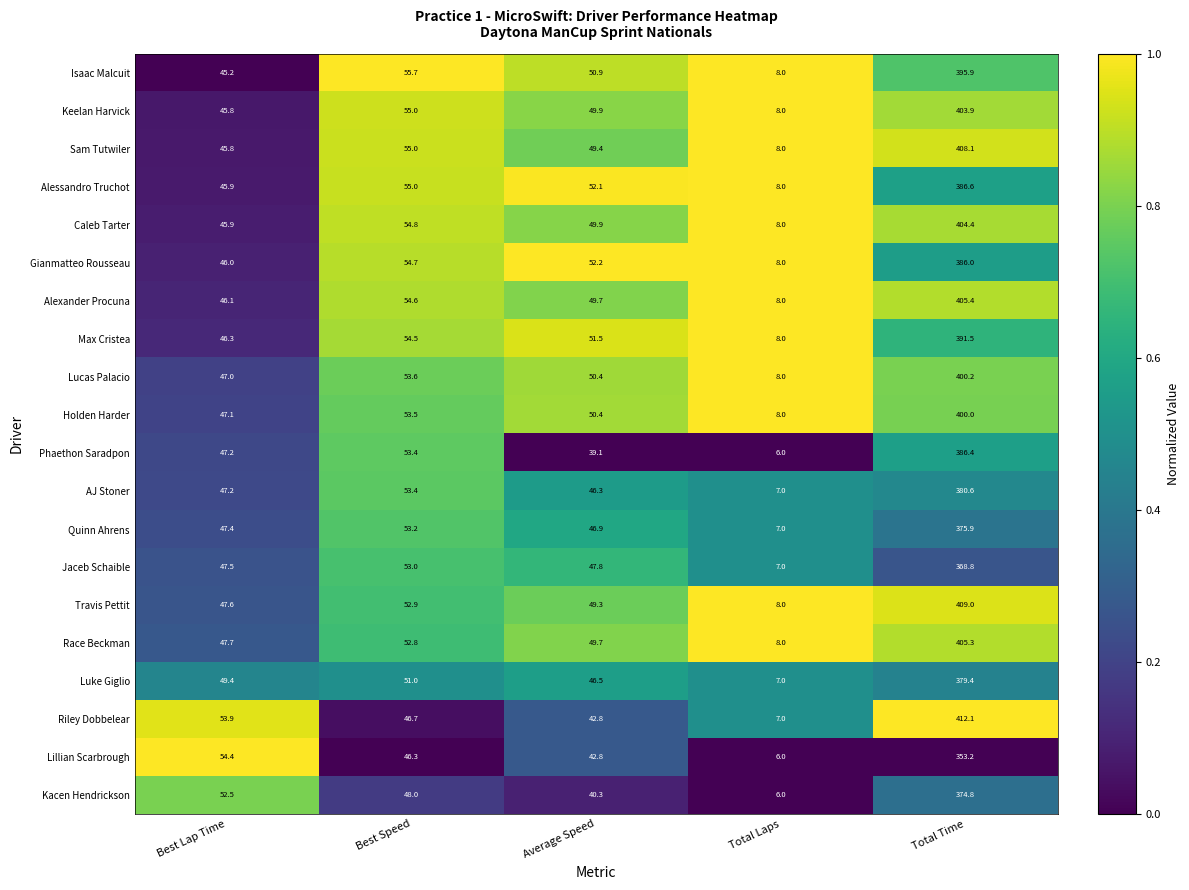

Which series has the largest total across all categories?

Travis Pettit